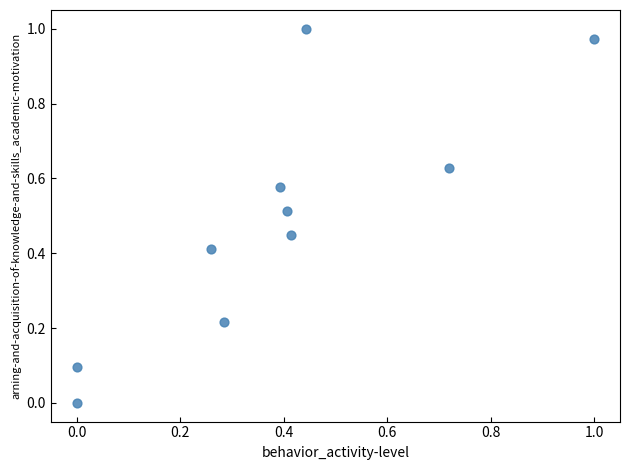

How many points are shown in the scatter plot?

10